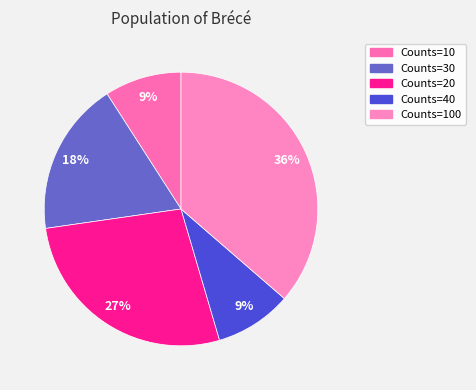

How many segments does this pie chart have?

5